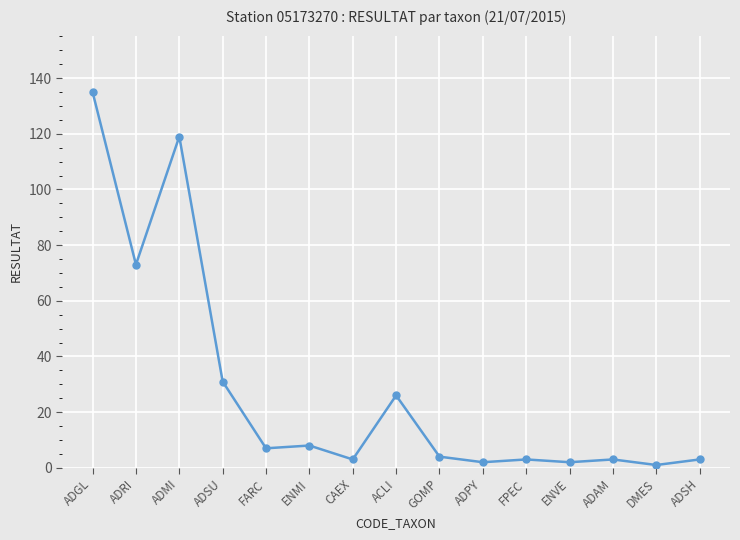

What is the minimum value shown in the chart?

1